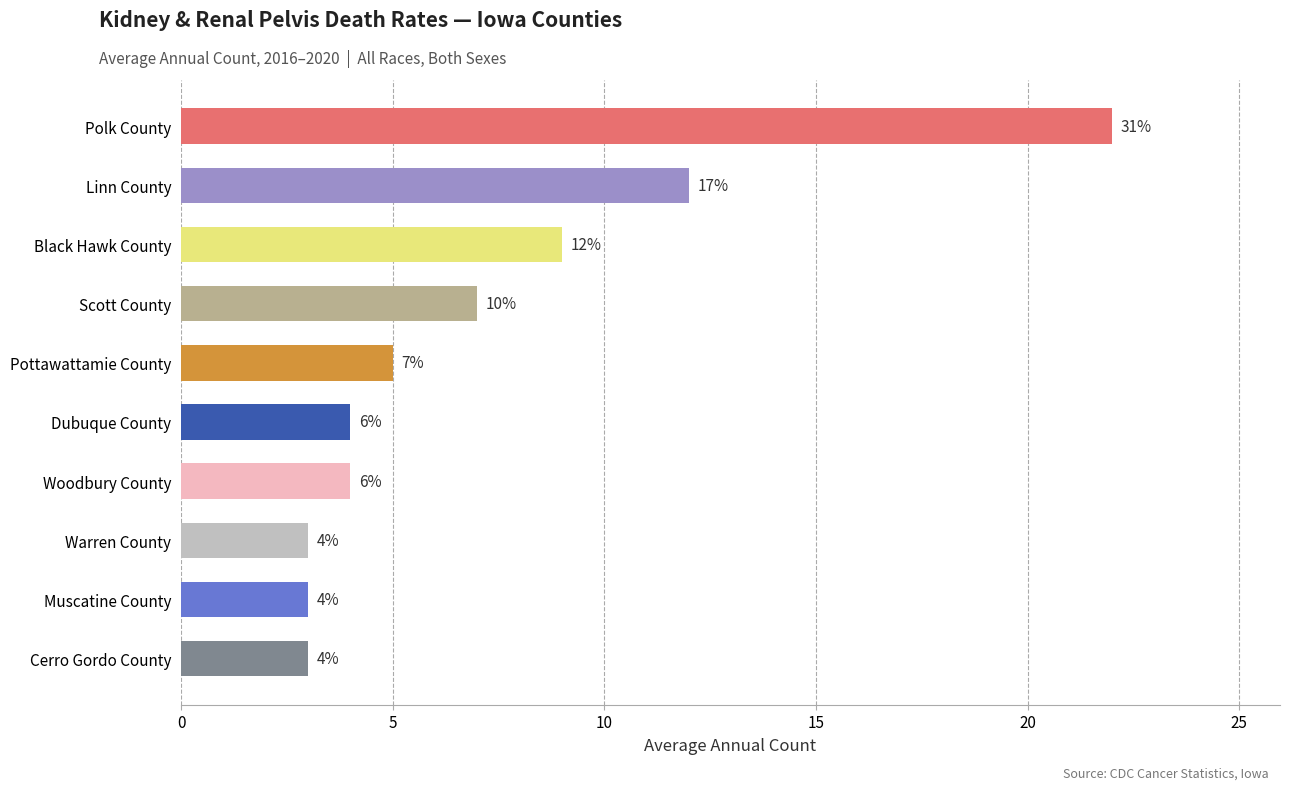

Between Black Hawk County and Warren County, which is larger?

Black Hawk County